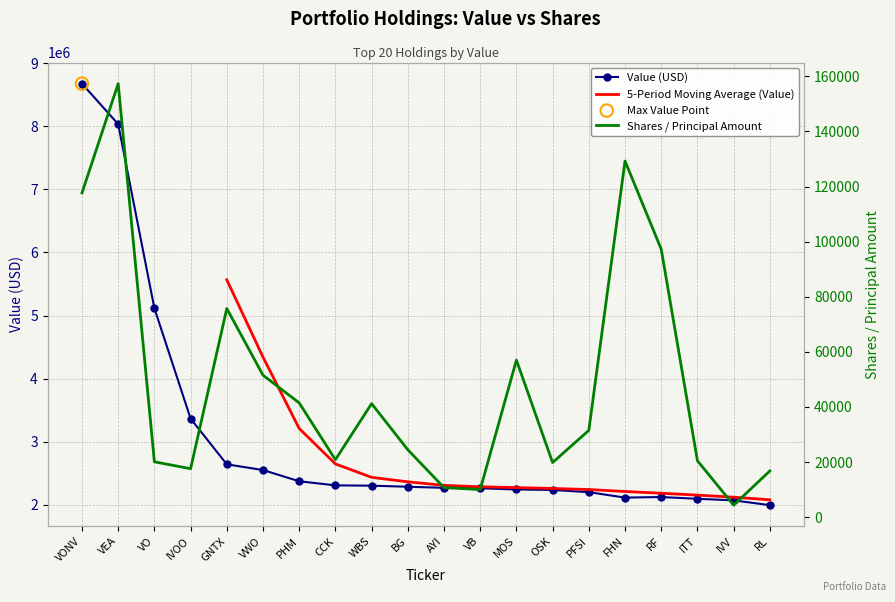

Which series contains the lowest Y value?

Shares or Principal Amount